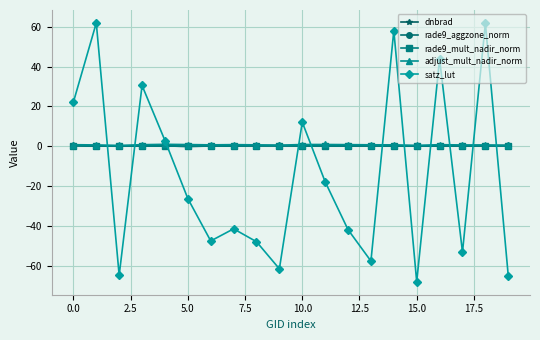

How many intersections are there between satz_lut and rade9_aggzone_norm?

11